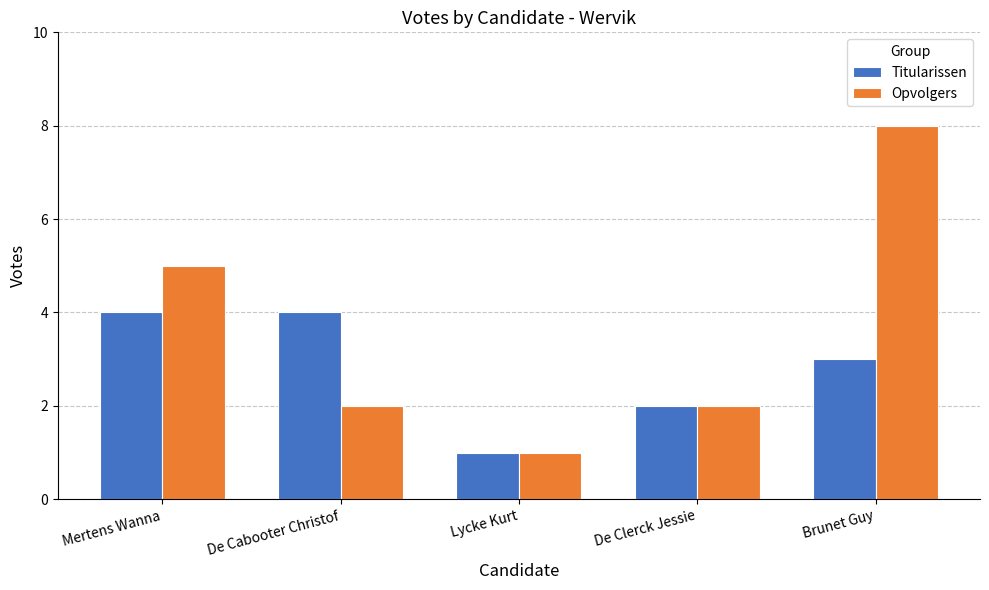

How many groups of bars are there?

5